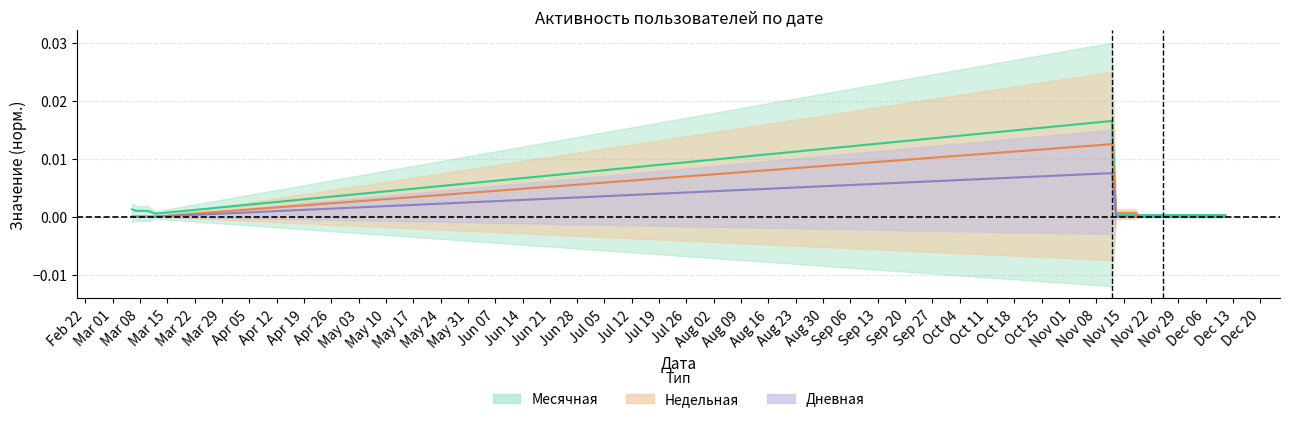

Rank the series by their maximum value, from highest to lowest.

Месячная, Недельная, Дневная